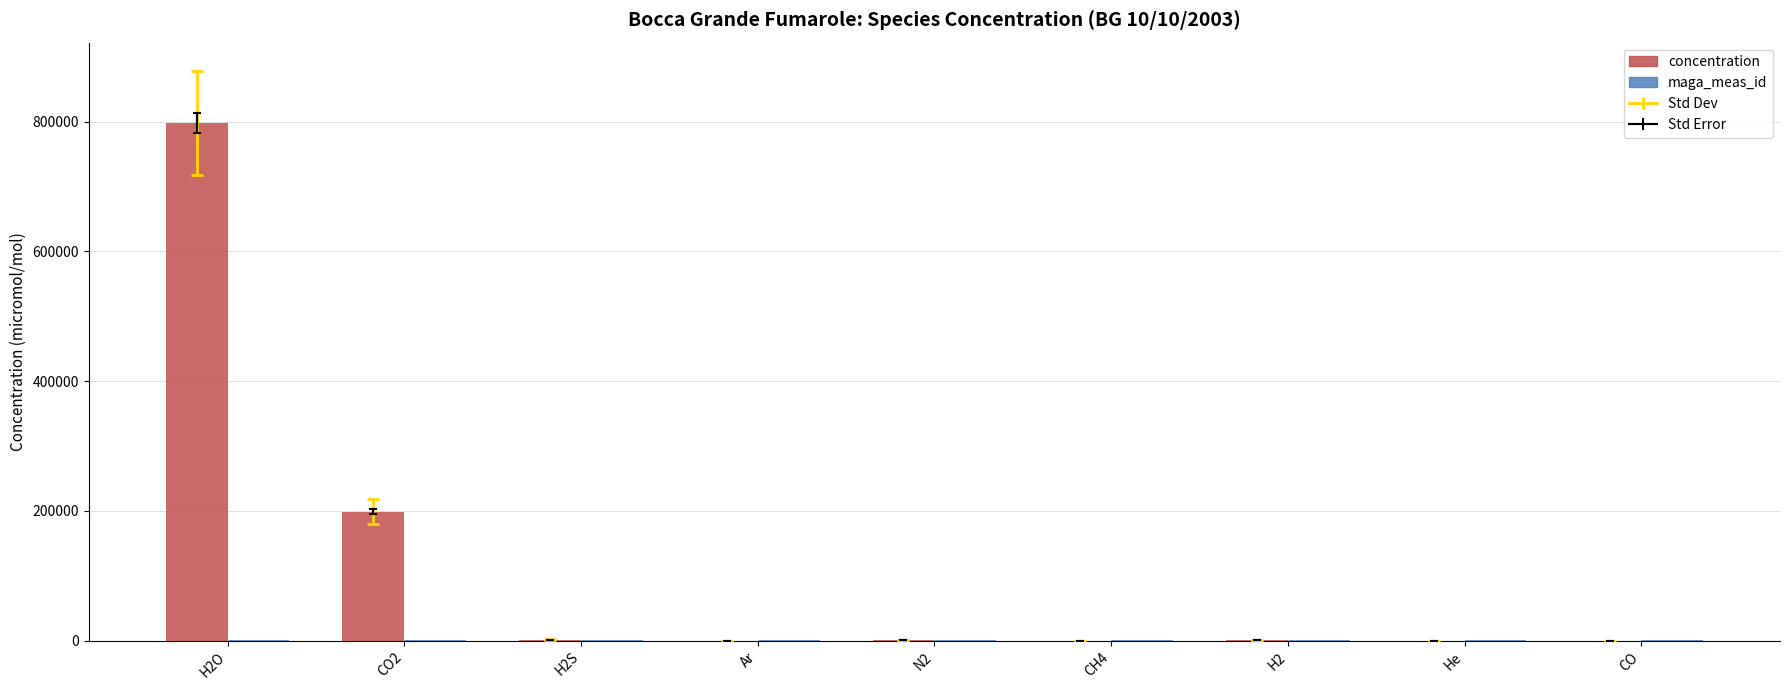

How many groups of bars are there?

9